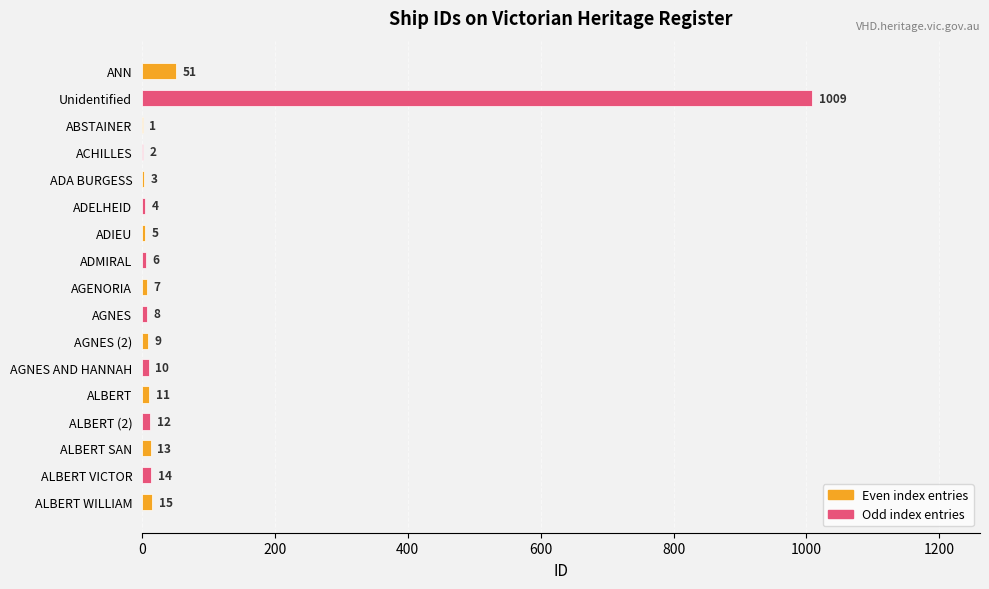

Which label corresponds to the largest value in the chart?

Unidentified